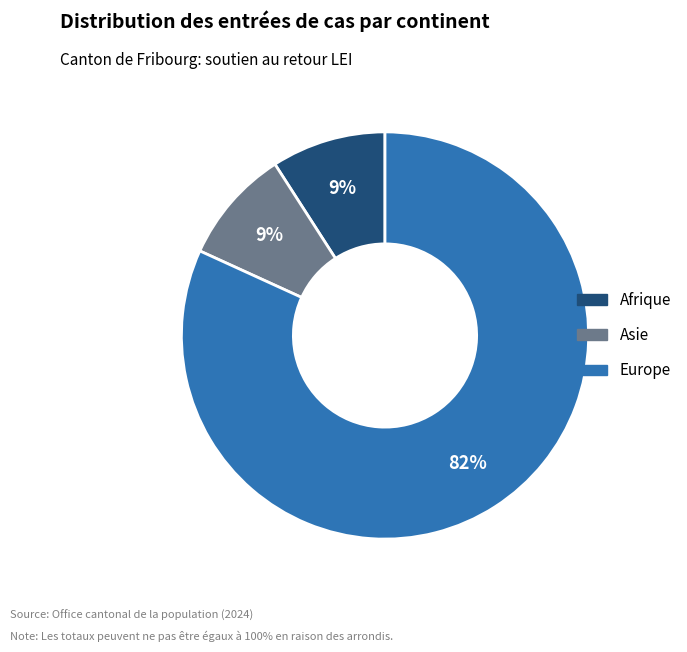

To the nearest percent, what is the average slice percentage?

33%